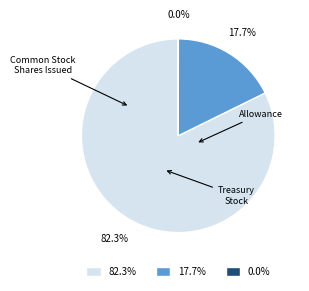

What is the largest slice in the pie chart?

82.3%